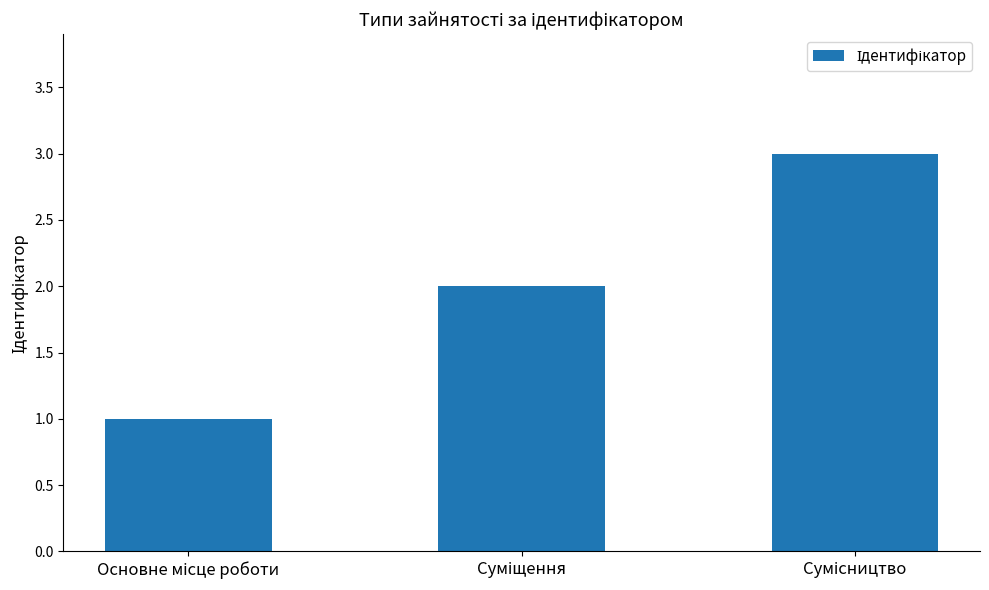

What is the greatest value displayed?

3